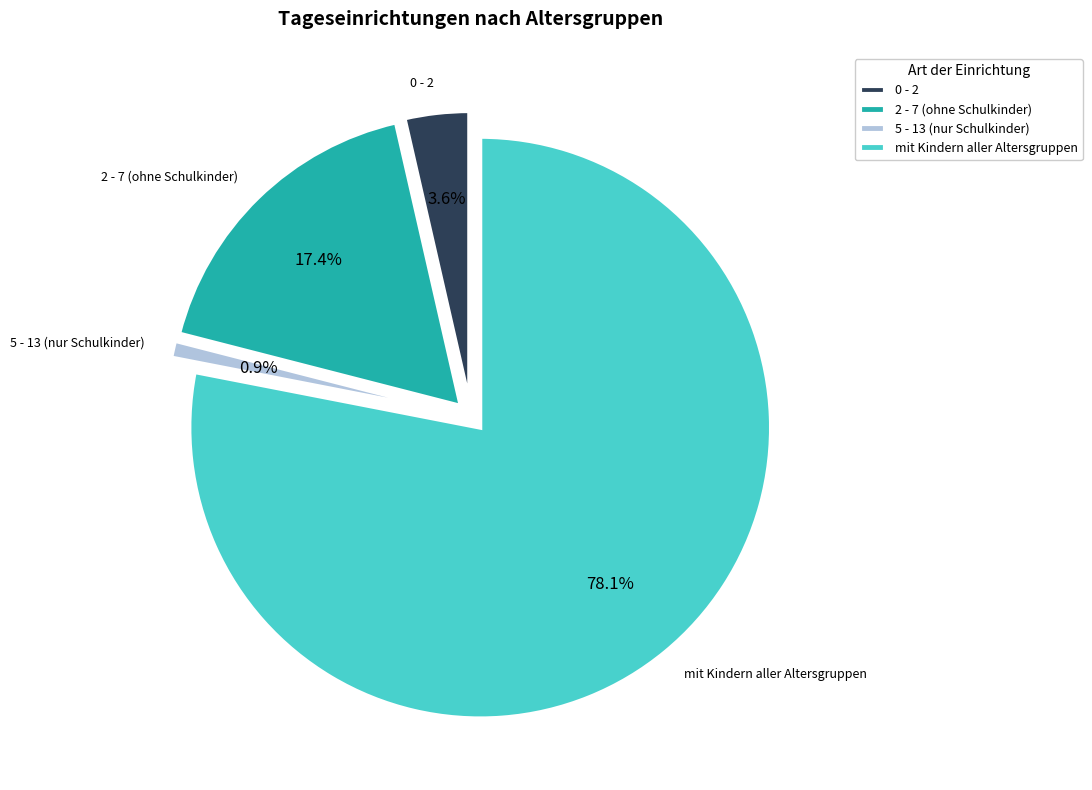

True or false: 5 - 13 (nur Schulkinder) accounts for 11% of the total.

False